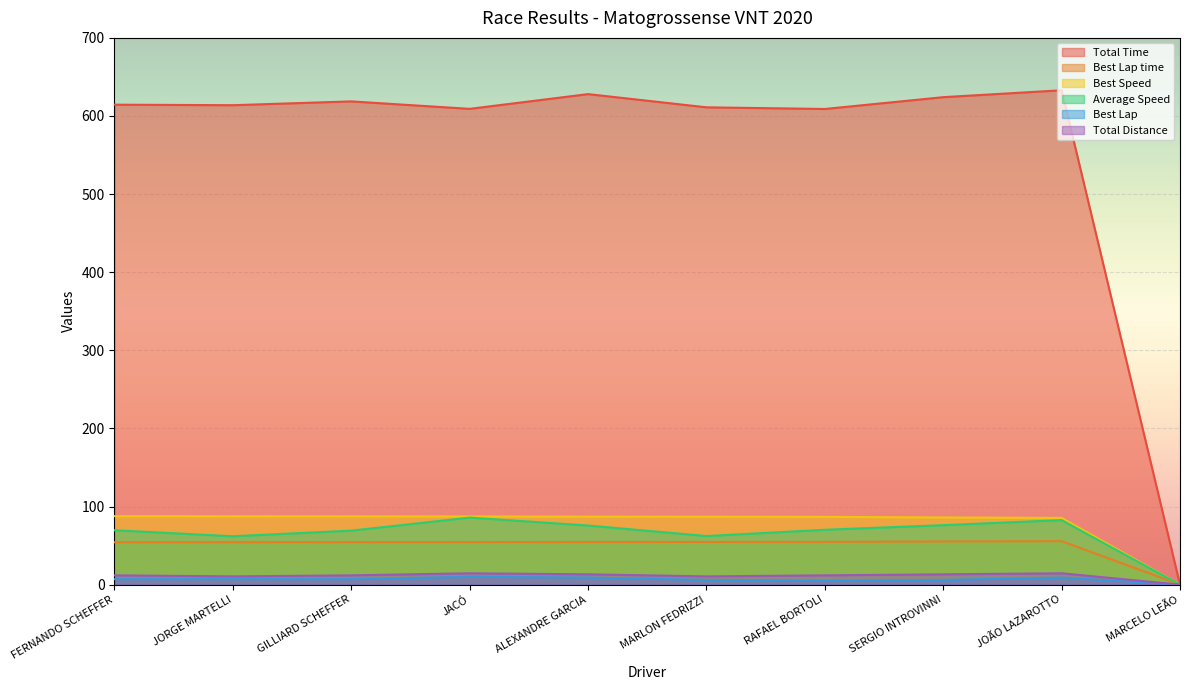

At which label is Best Lap time closest to 27?

MARCELO LEÃO